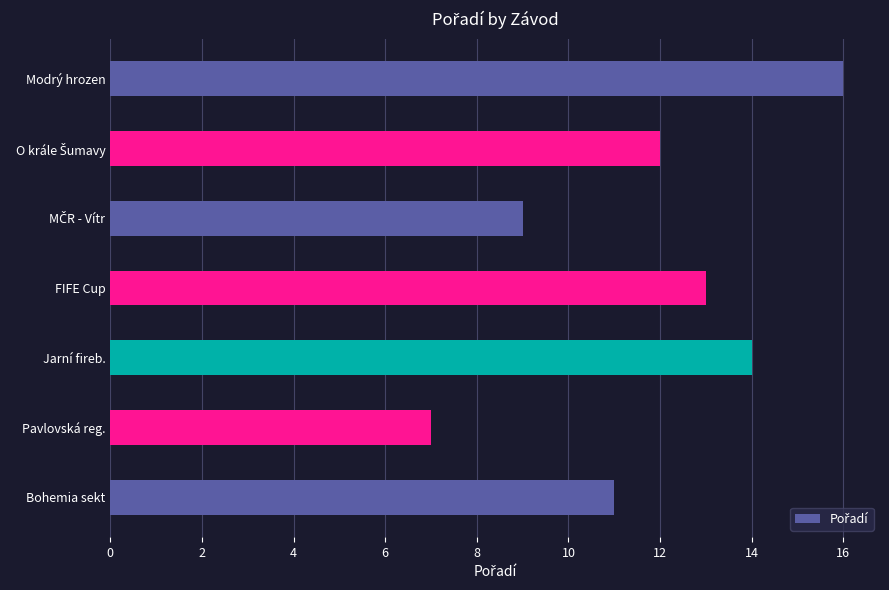

What is the change in value from Jarní fireballistická Rozkoš to FIFE Cup?

-1